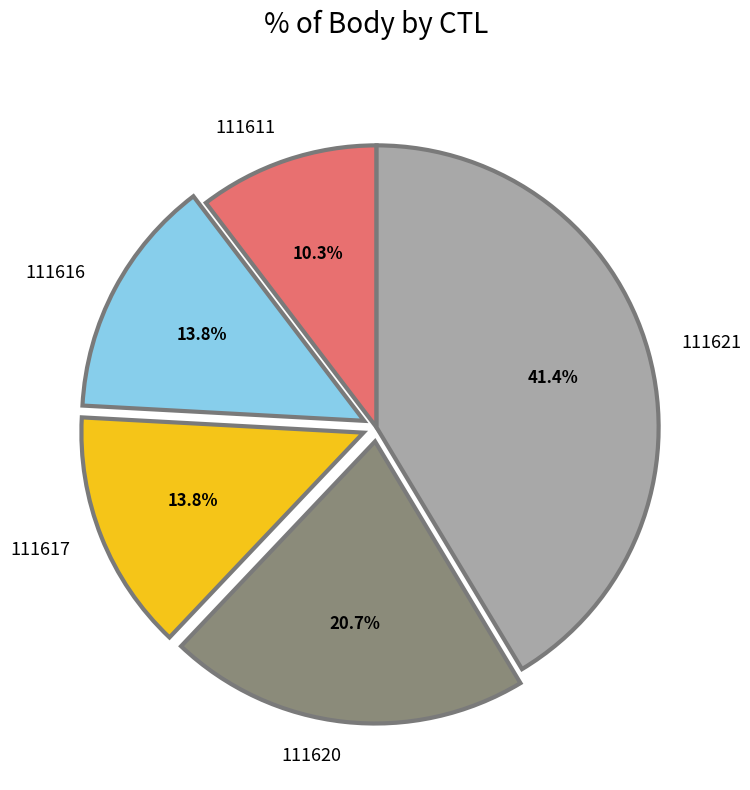

Between 111620 and 111621, which is larger?

111621